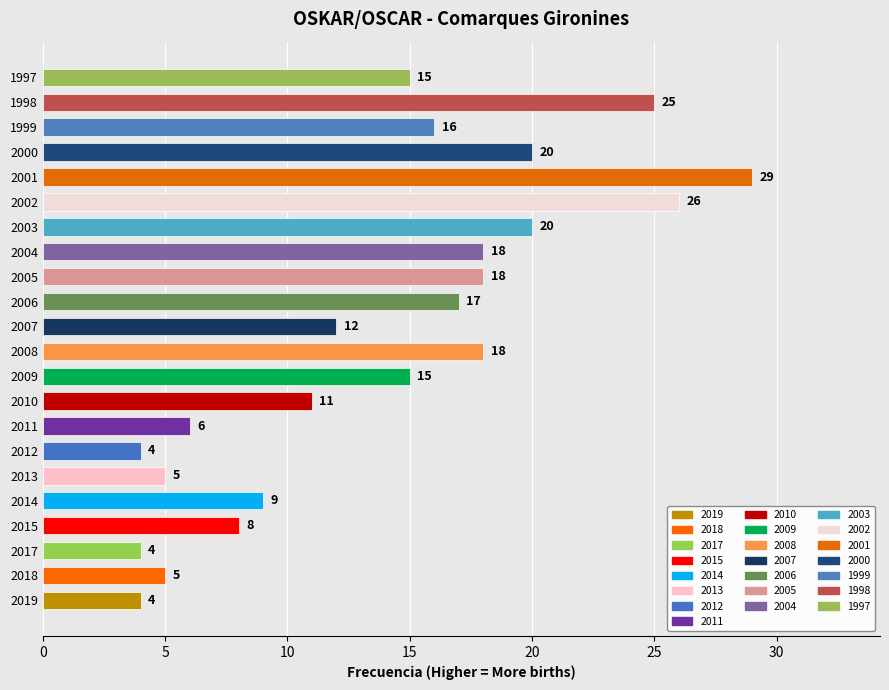

The value at 2006 is 17. True or false?

True